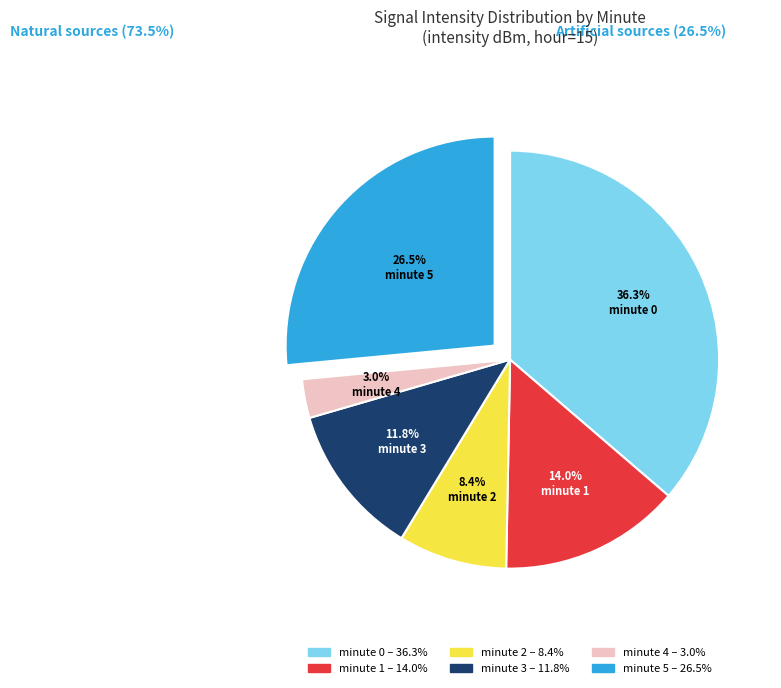

Which has a higher value, minute 3 or minute 0?

minute 0